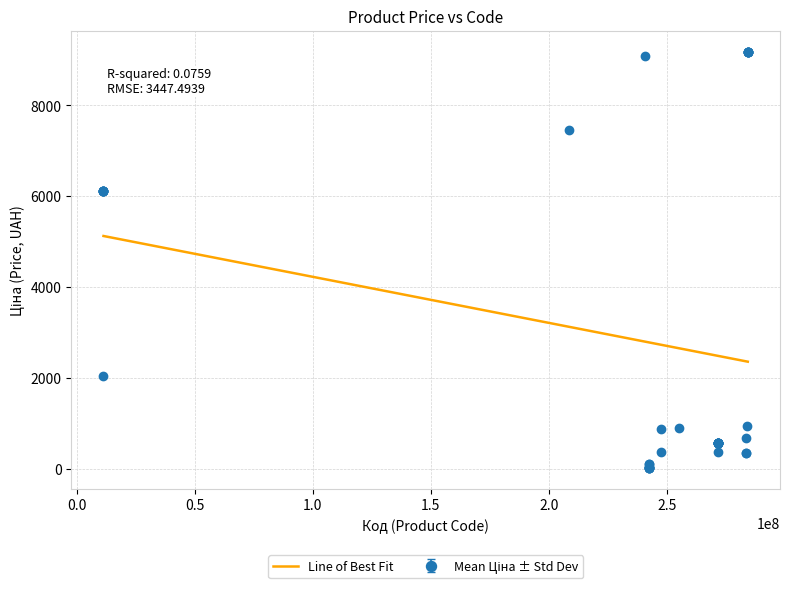

What is the highest value of the Line of Best Fit series?

5128.4